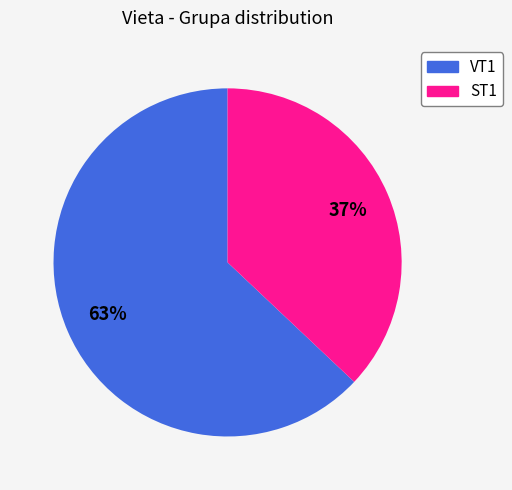

To the nearest percent, what is the difference between the VT1 and ST1 slice percentages?

26%